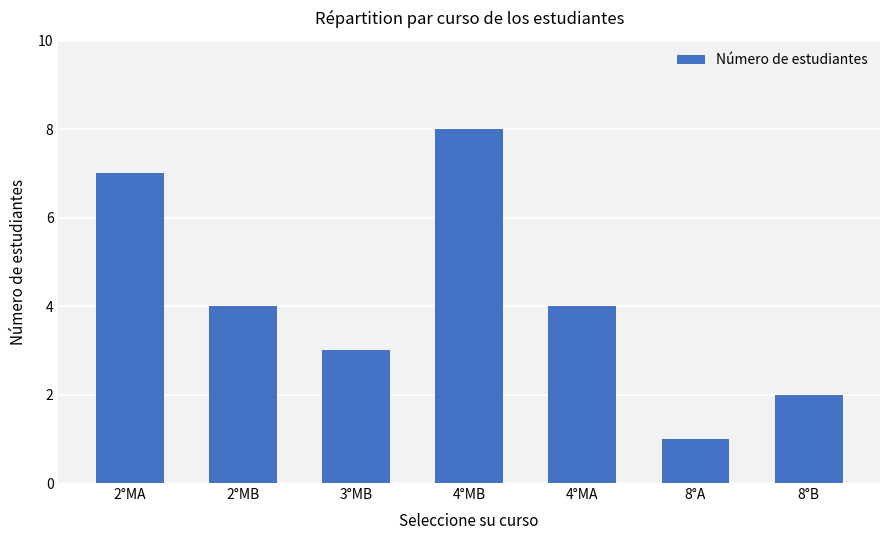

What is the minimum value shown in the chart?

1